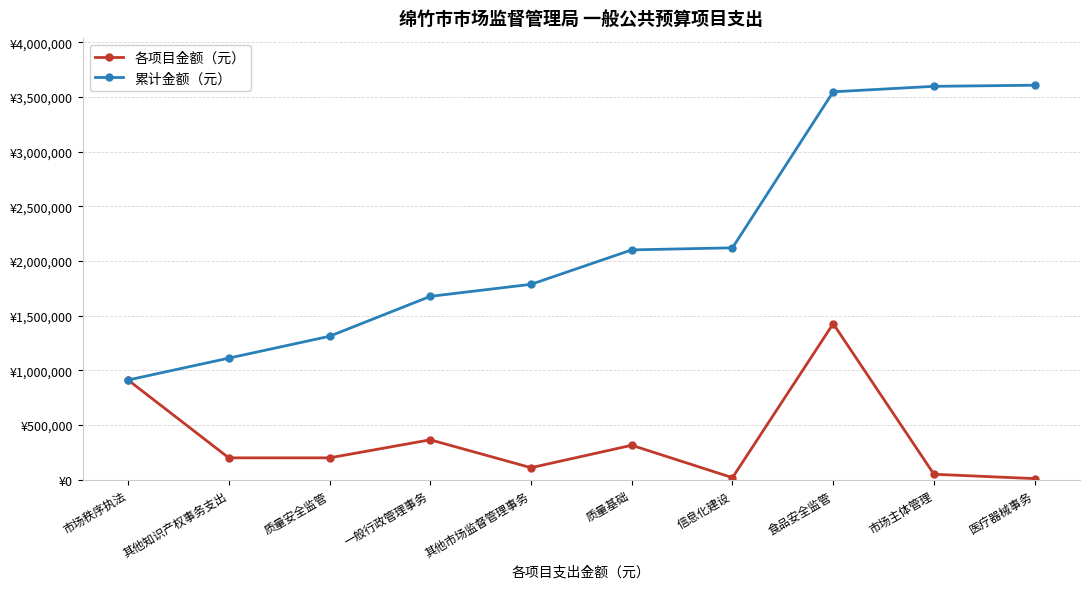

What is the minimum value for 累计金额（元）?

912000